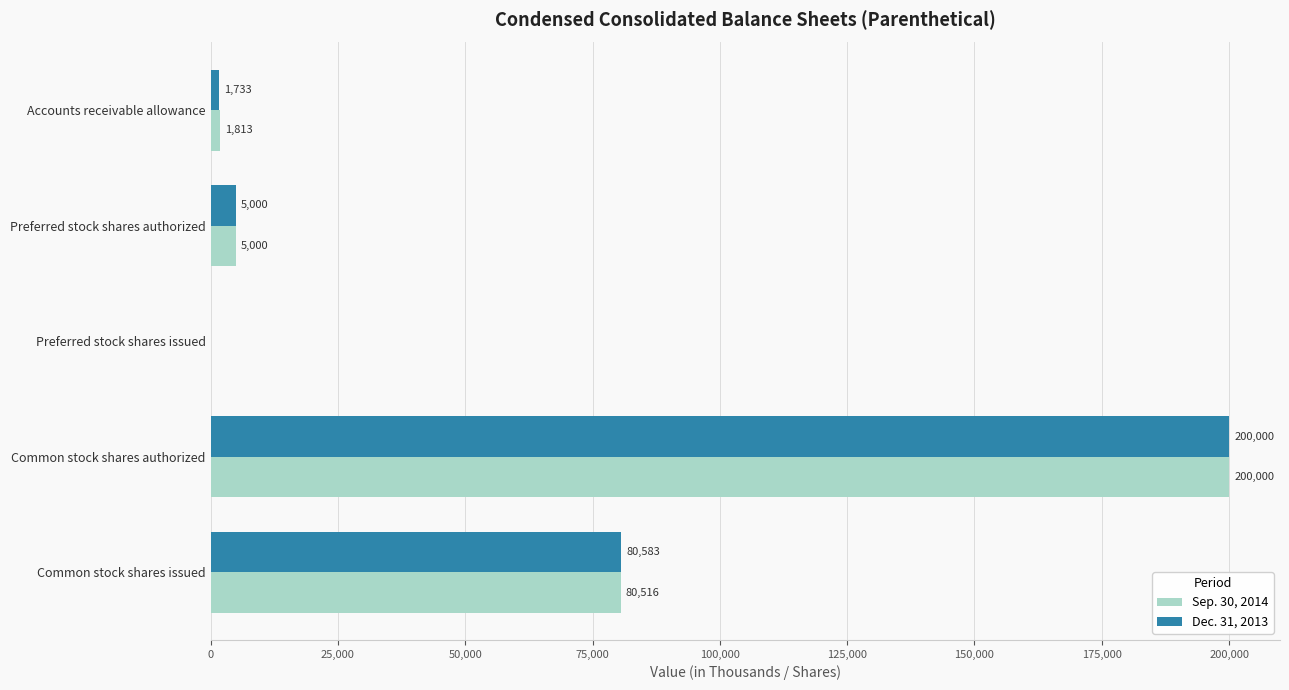

True or false: Dec. 31, 2013 has a value of 200000 at Common stock shares authorized.

True